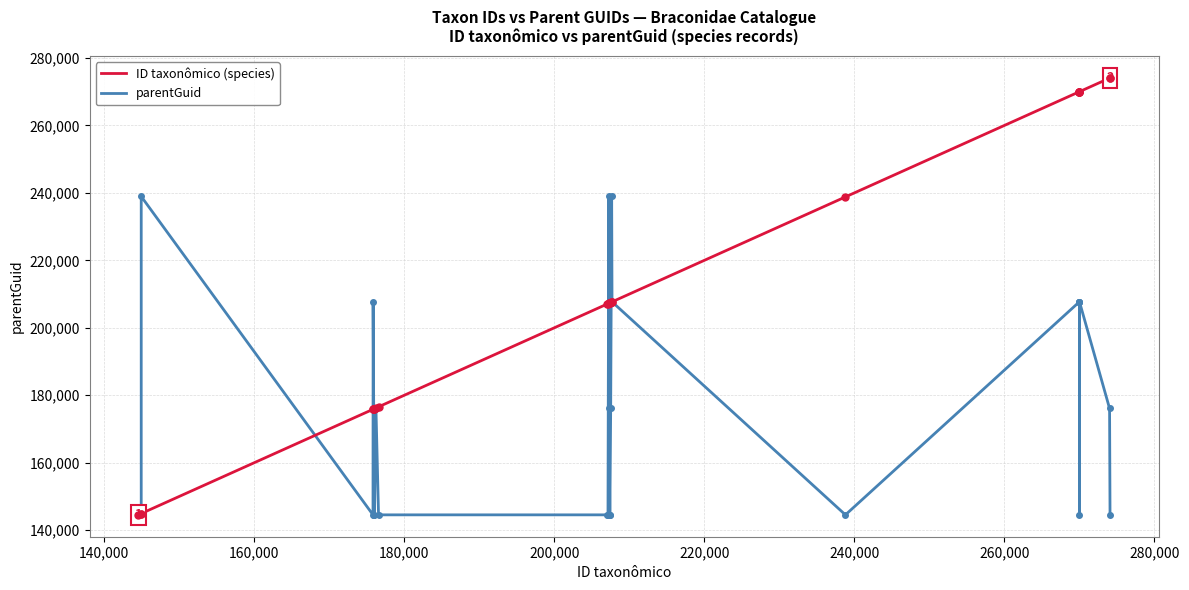

What is the minimum value for ID taxonômico (species)?

144531